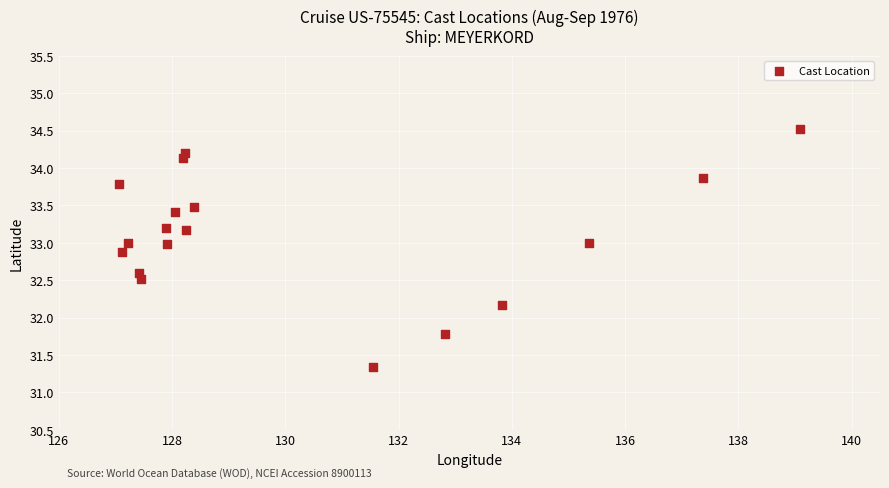

What is the range of Y values (max minus min)?

3.2